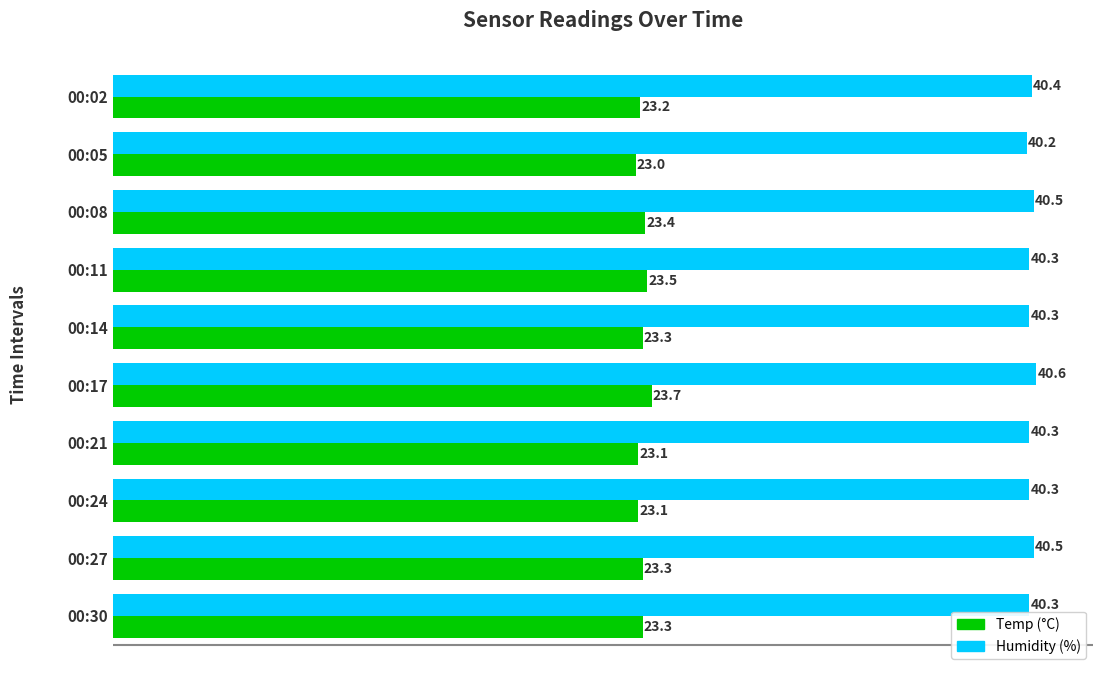

At which category is the sum across all series the highest?

00:17